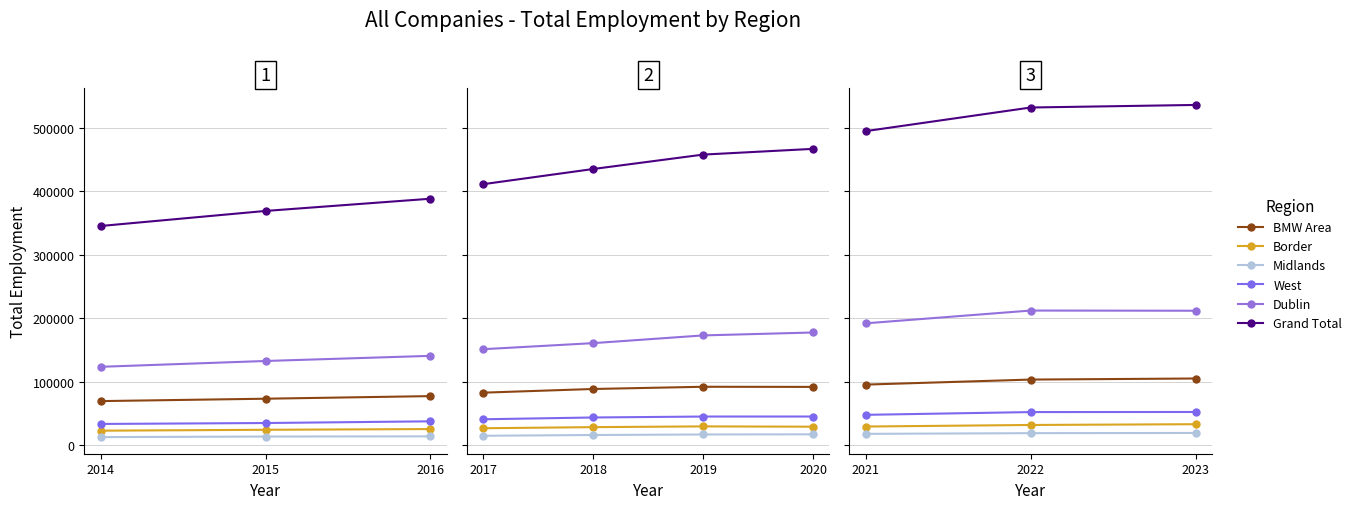

What is the difference between the second highest and minimum values in the Grand Total series?

37141